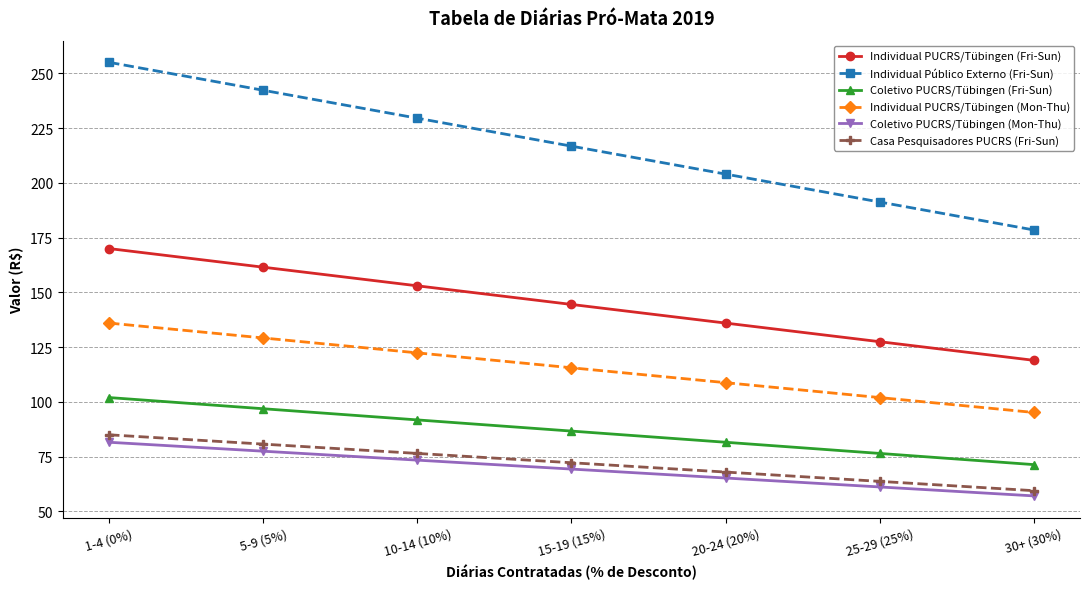

What is the label of the 3rd point from the right?

20-24 (20%)